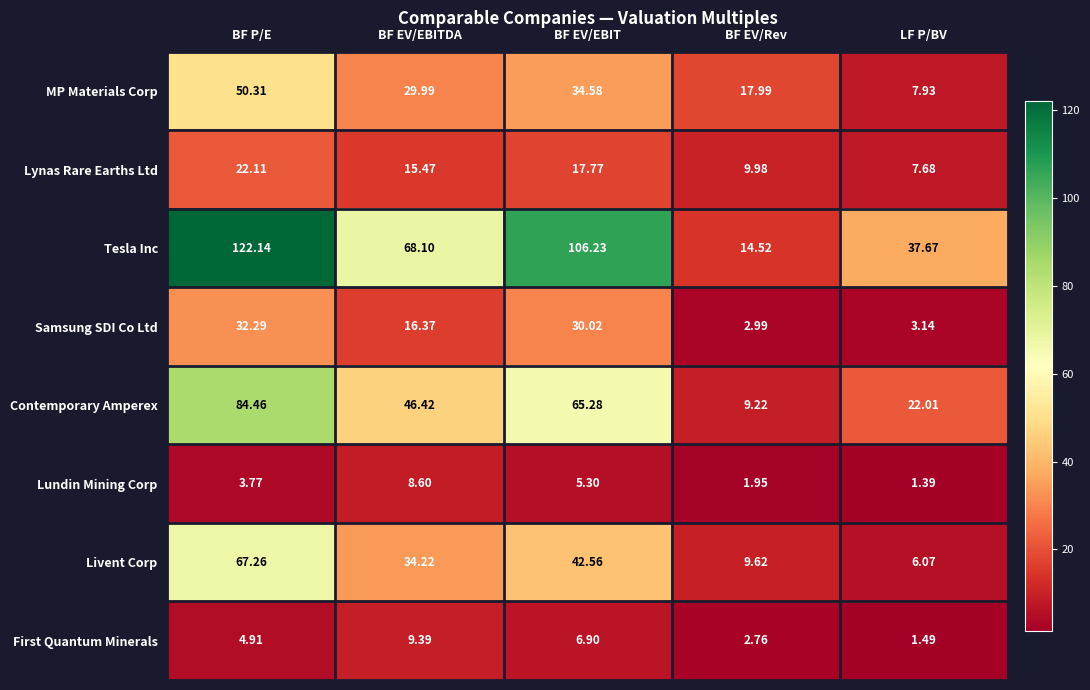

Where is Contemporary Amperex nearest to the value 46?

BF EV/EBITDA